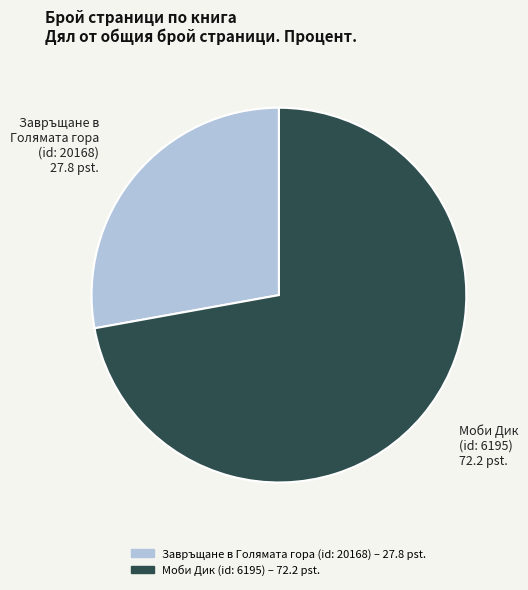

Does Моби Дик (id: 6195) represent more than half of the total?

Yes